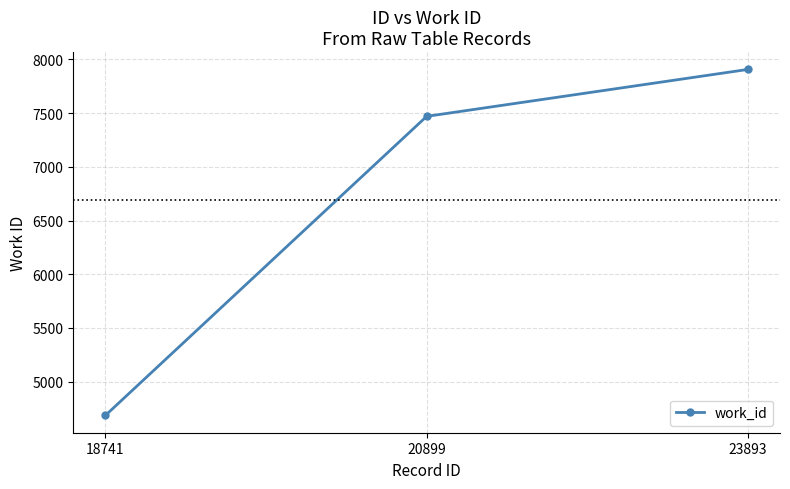

How many values are below 7470?

1